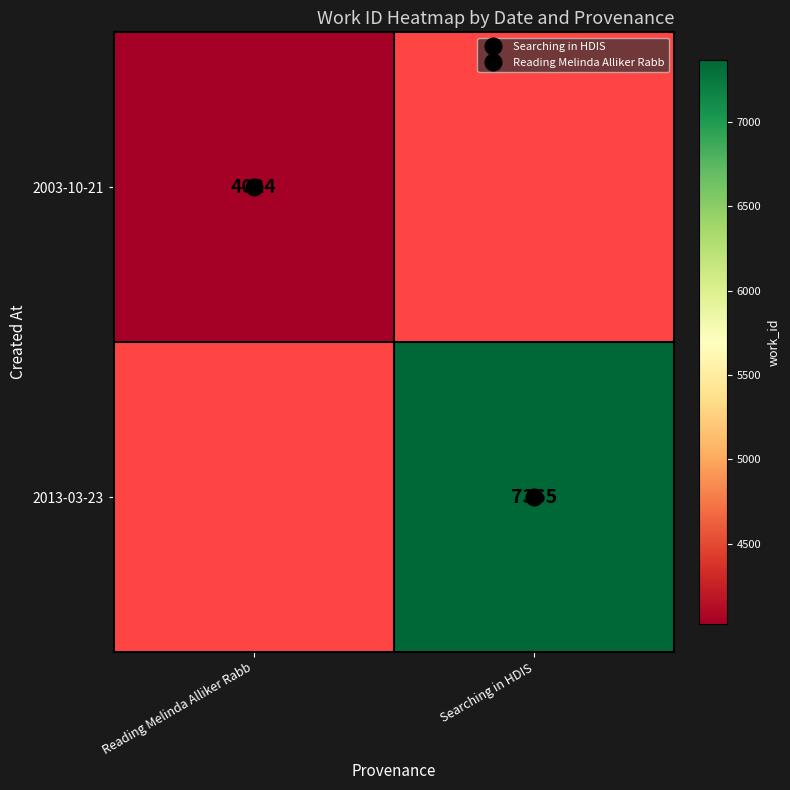

Which label corresponds to the largest value in the chart?

Searching in HDIS